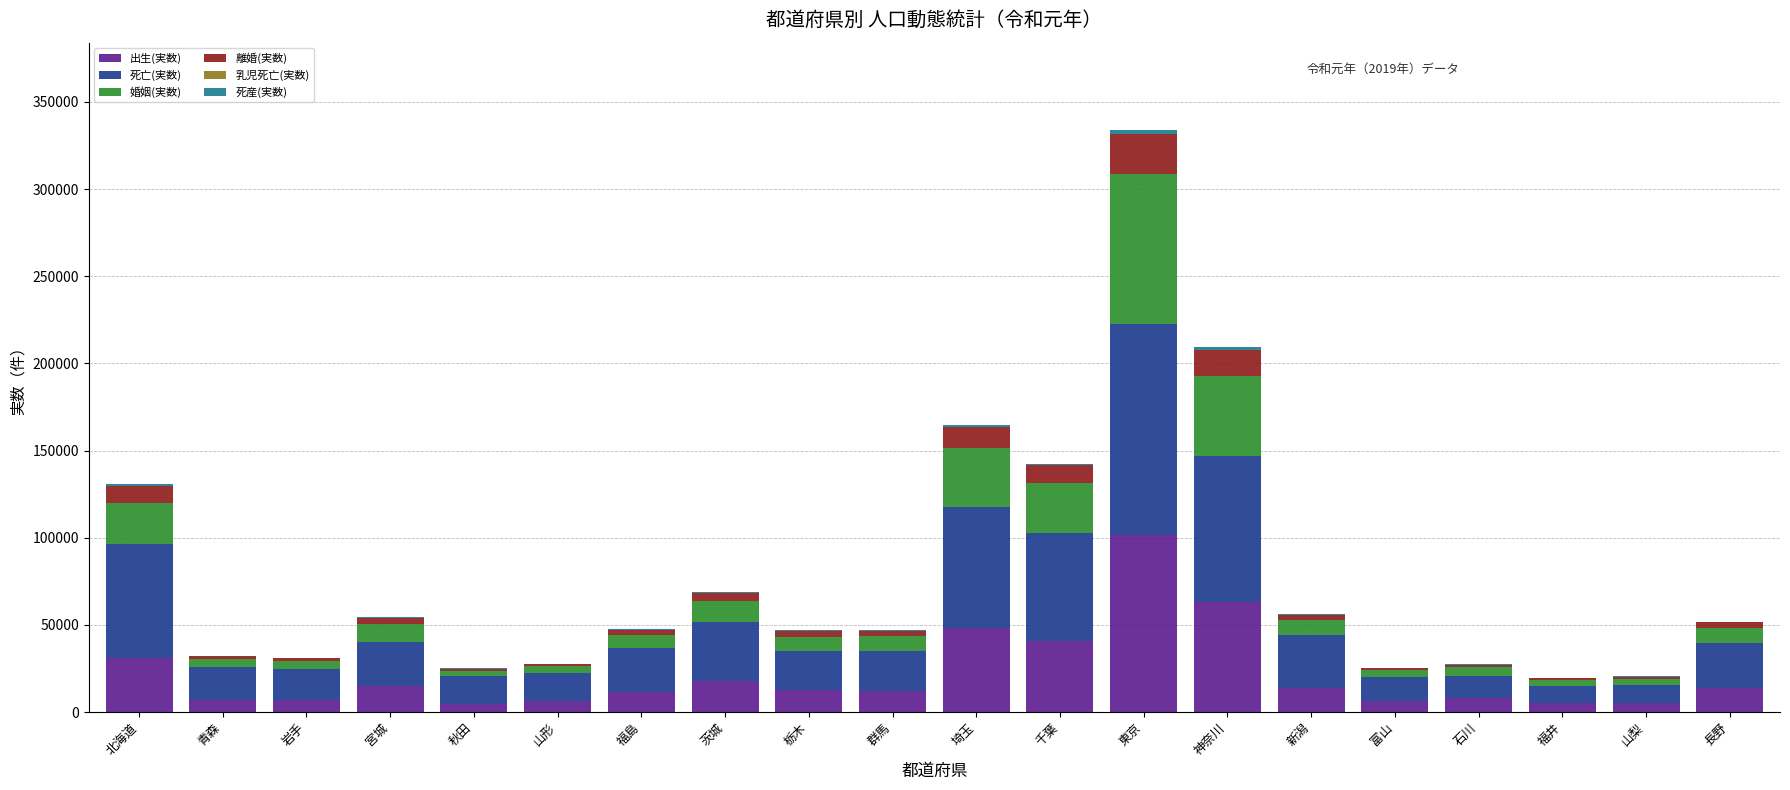

How many categories are shown in the chart?

20